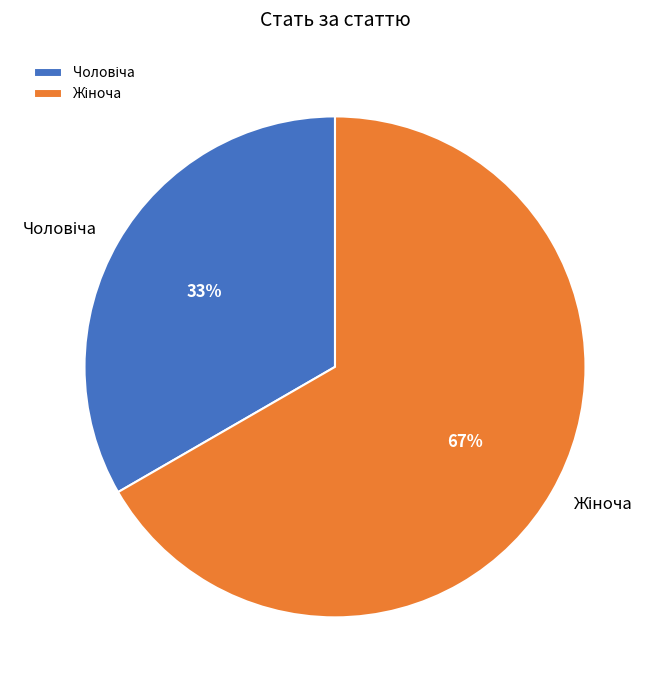

Is there a majority slice in this chart?

Yes